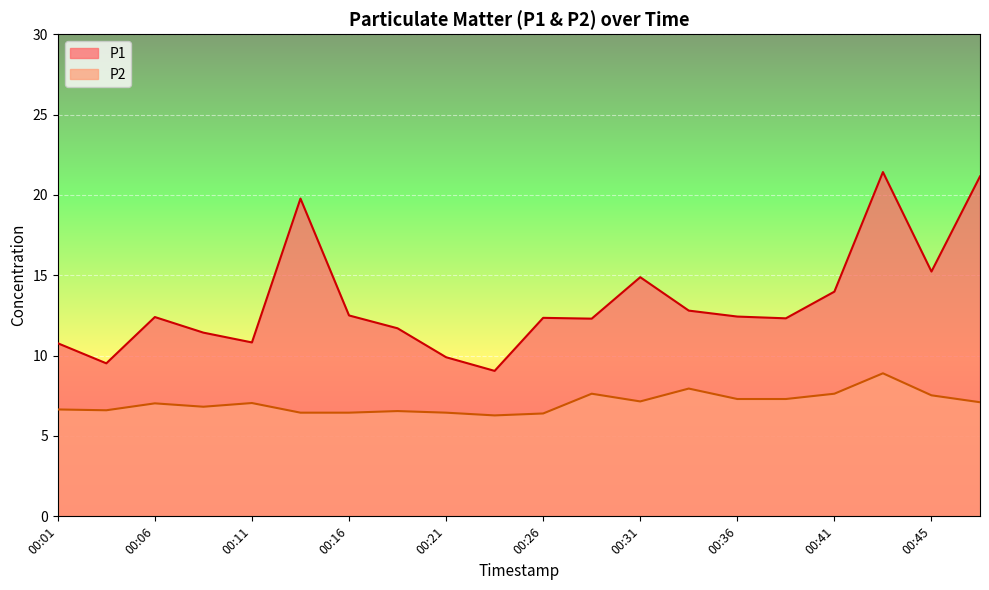

What is the sum of all P2 values?

141.2